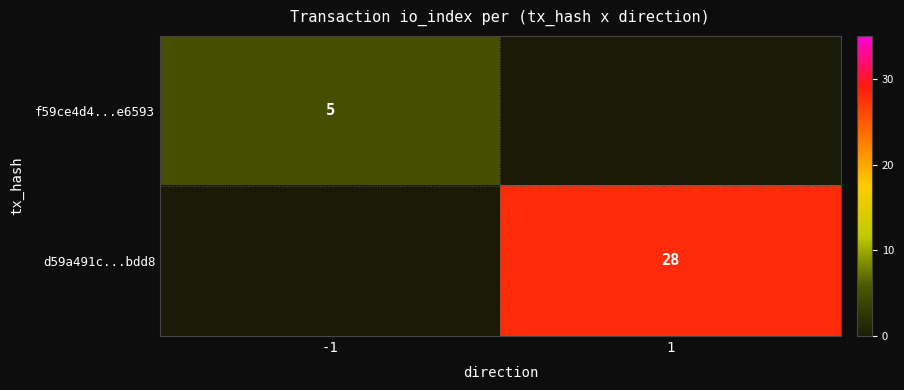

Is it true that d59a491c...bdd8 equals 15.7 at 1?

False